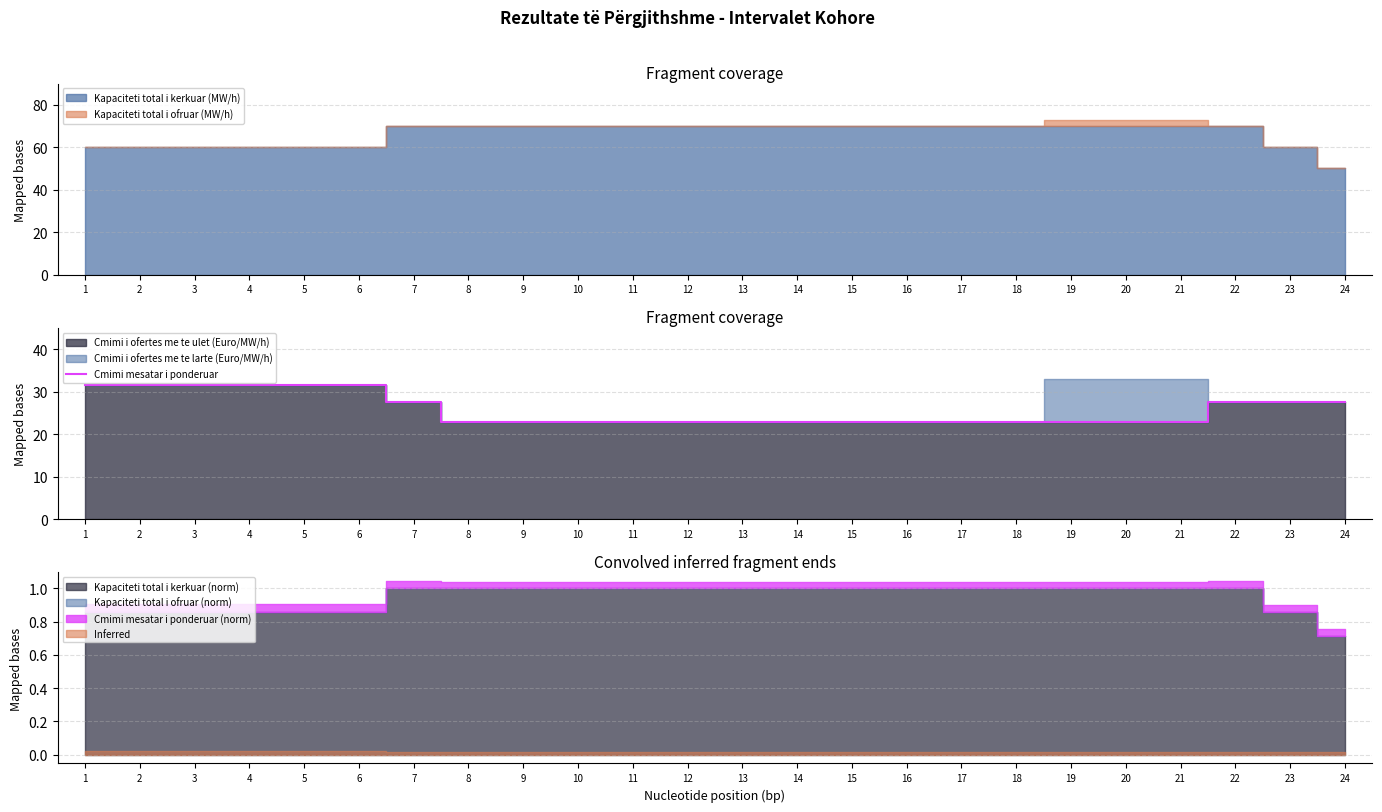

What is the value of the 22nd point from the left?

27.6